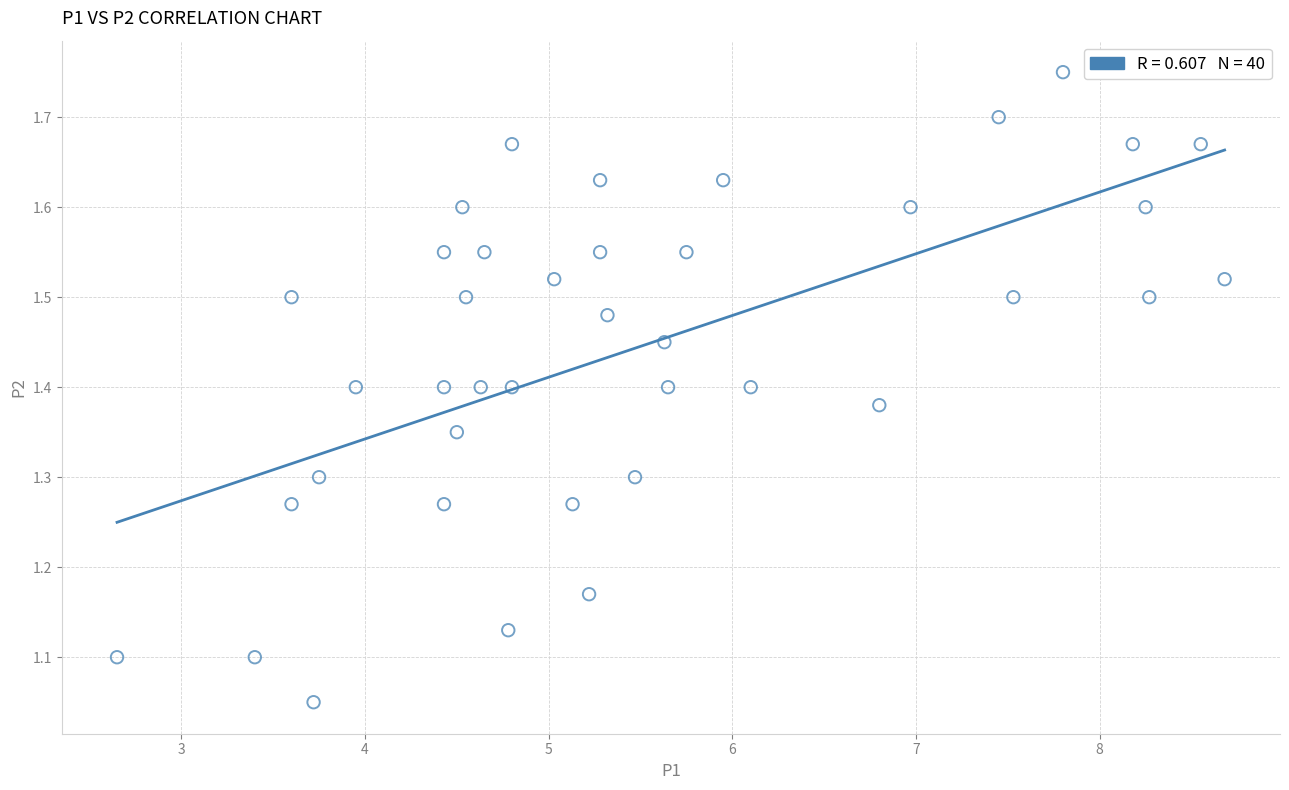

What is the range of X values (max minus min)?

6.0